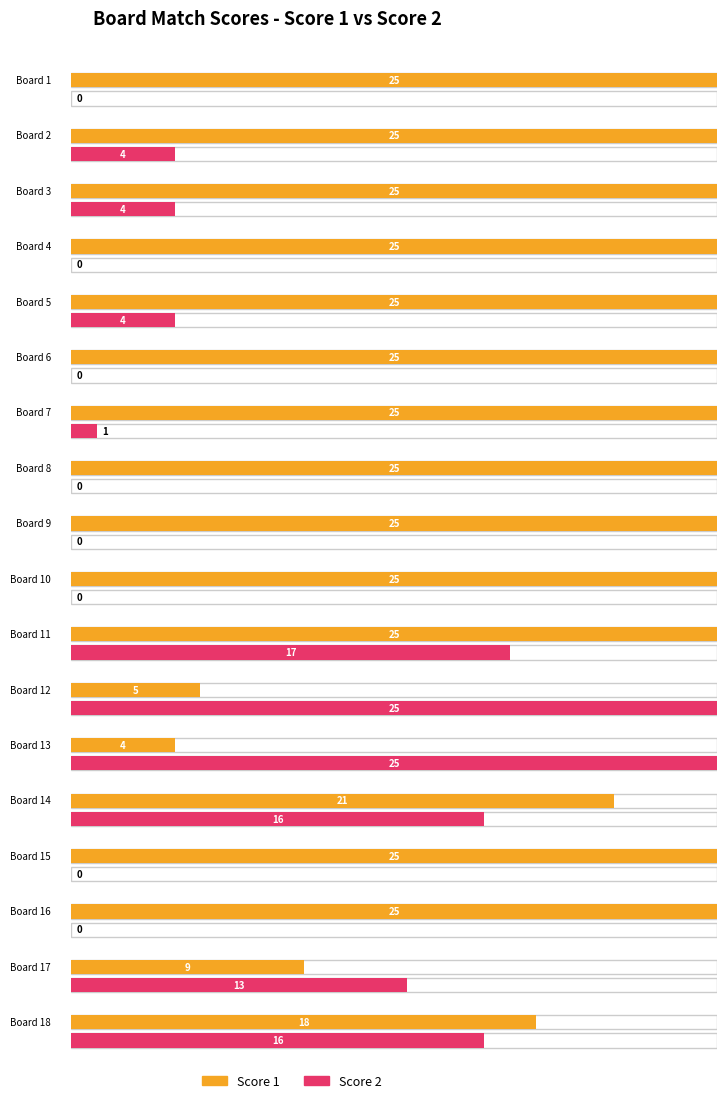

What is the sum of the Score 1 values at 7 and 4?

50